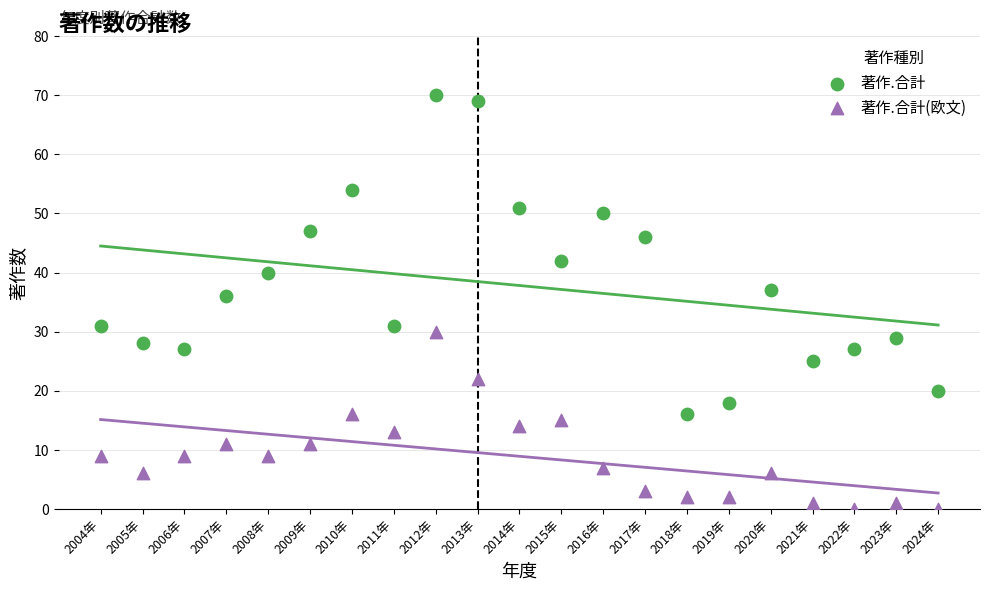

Which series reaches the minimum Y coordinate?

著作.合計(欧文)